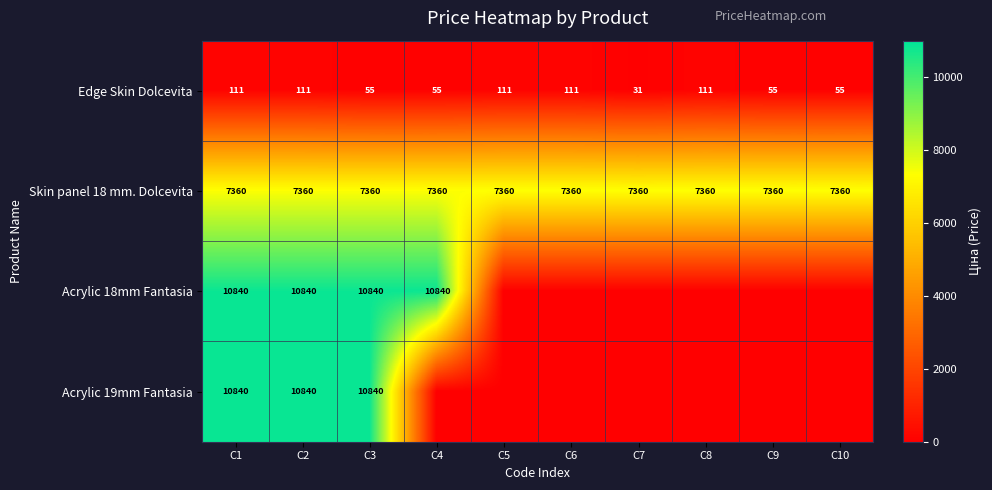

Is it true that Edge Skin Dolcevita equals 18 at C3?

False